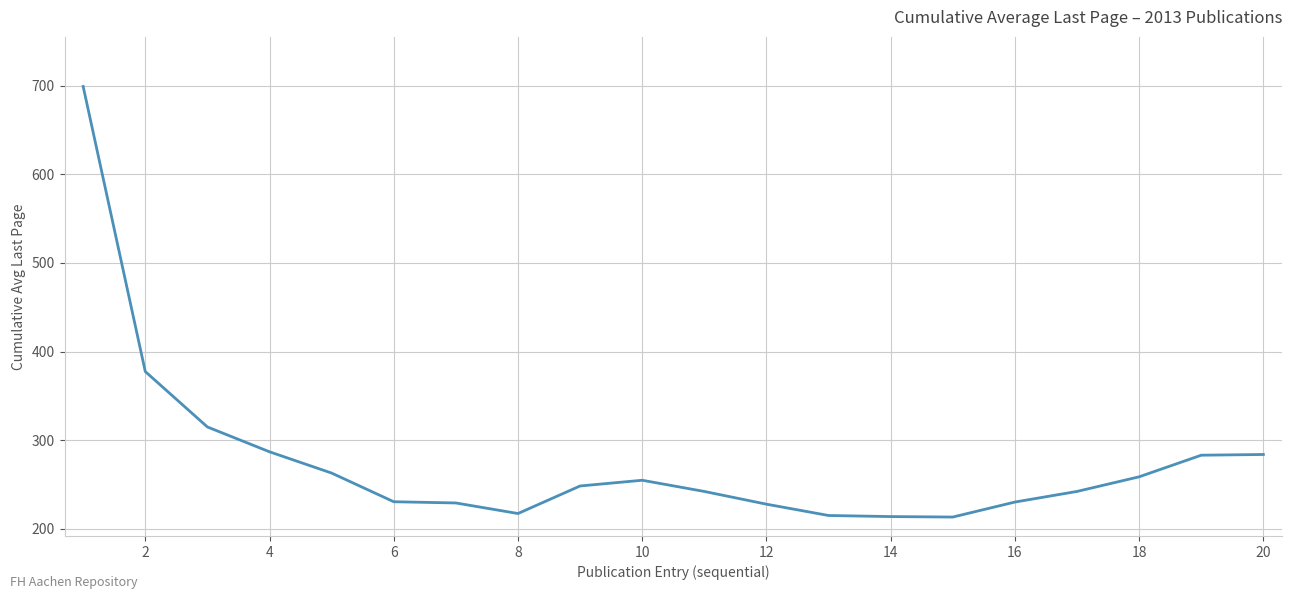

What is the maximum value shown in the chart?

699.0